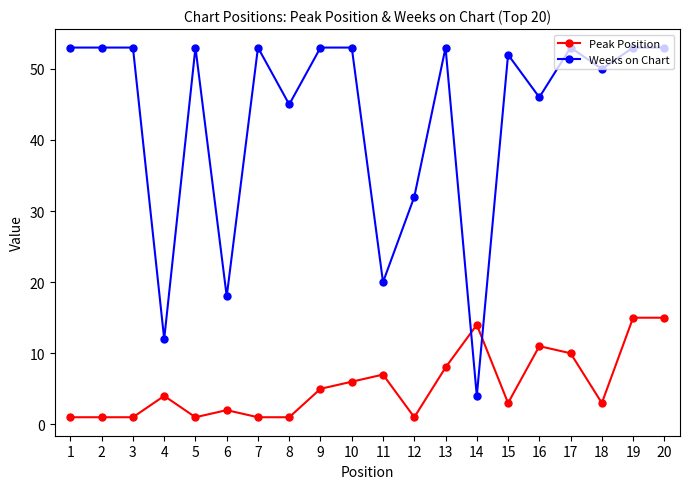

At which label is Peak Position closest to 8?

13